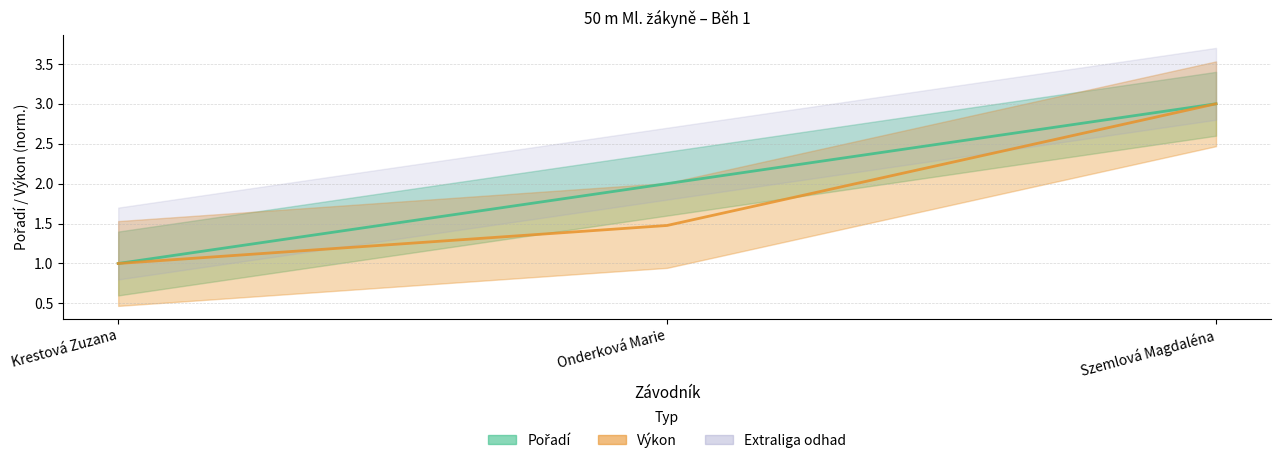

Is this an area chart (filled region under the line)?

No